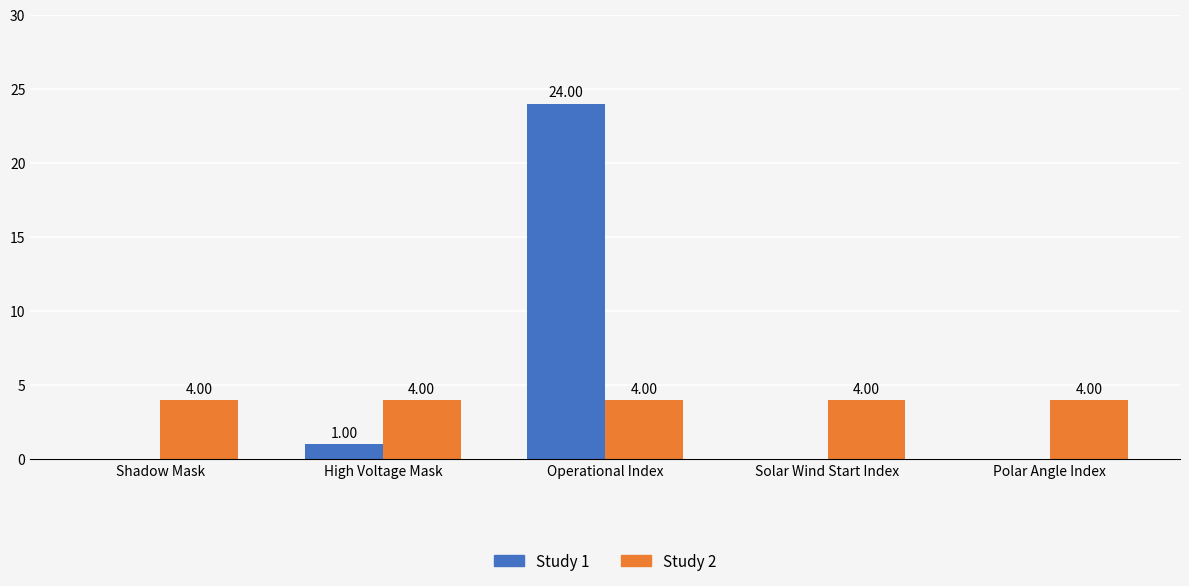

Which series has the largest total across all categories?

Study 1